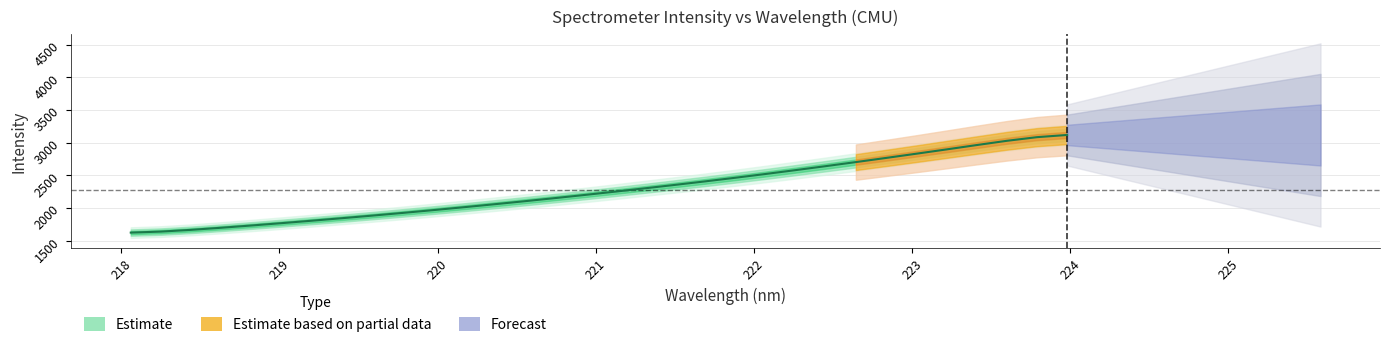

What is the minimum value shown in the chart?

1621.2